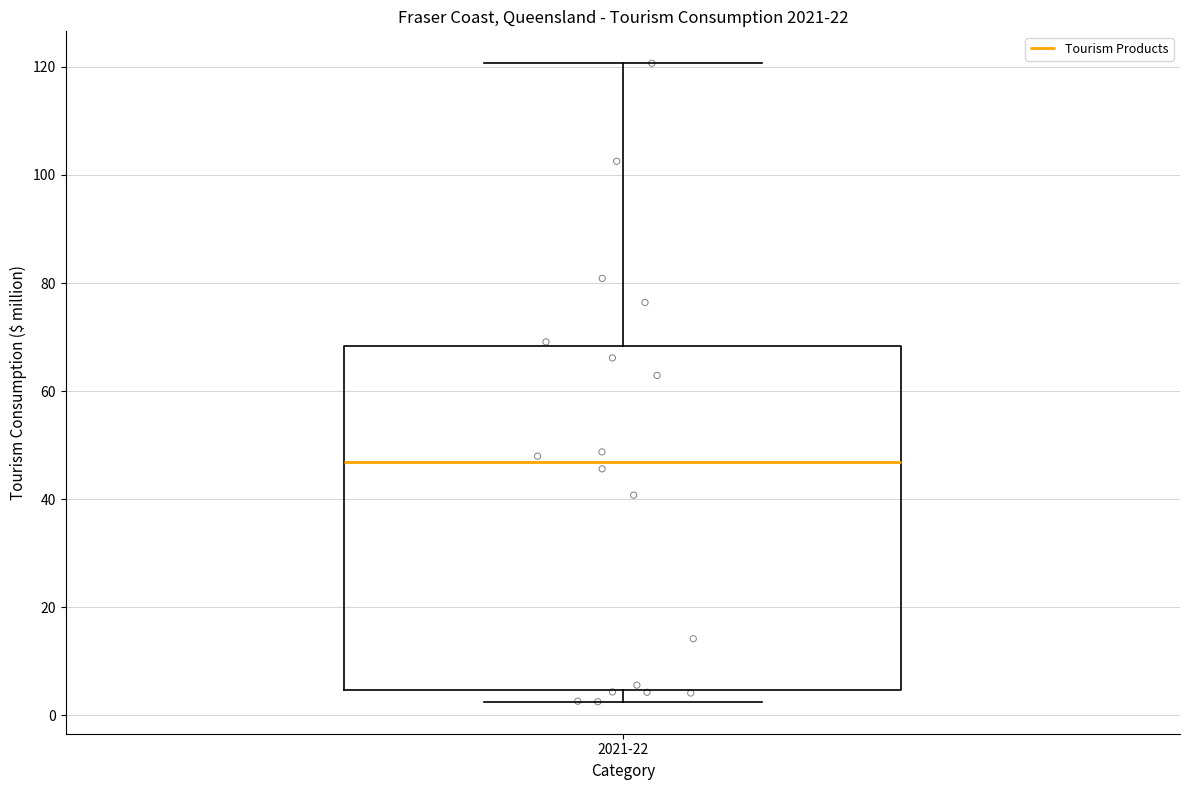

Transcribe this box plot: give where the median line is, the range the box spans, and where the two whiskers end, as read against the y-axis. The values are not printed on the chart, so give them approximately, as read against the axis.

median 46, box 4 to 68, whiskers 2 to 120